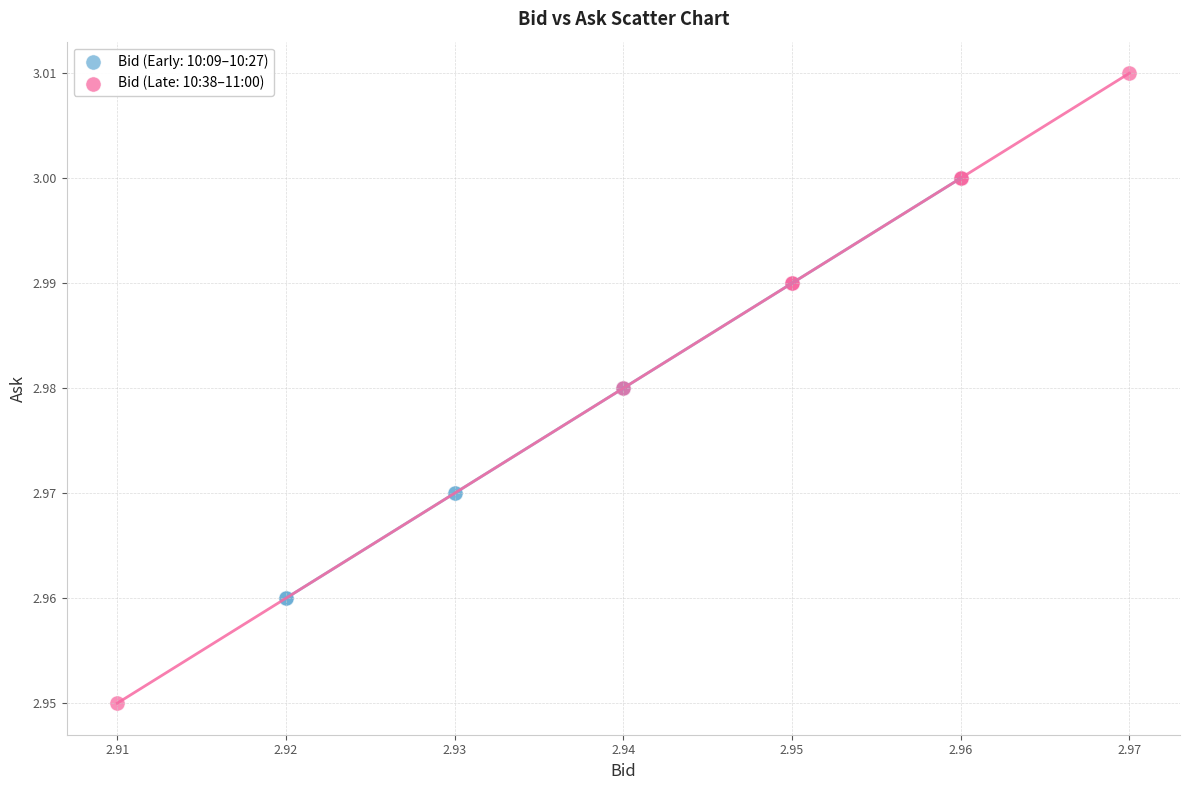

Which series reaches the maximum Y coordinate?

Bid (Late: 10:38–11:00)